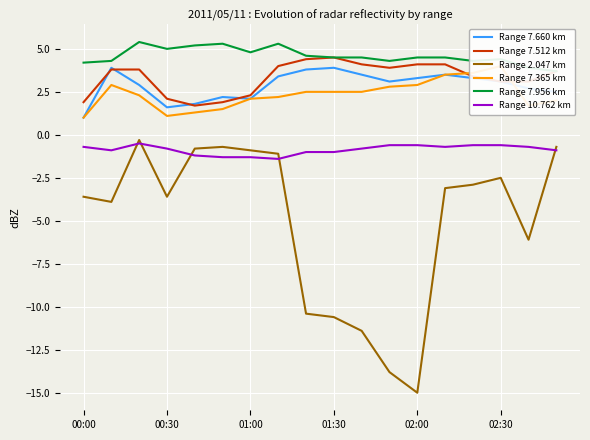

The Range 7.512 km series shows 1.0 at 02:30. True or false?

False